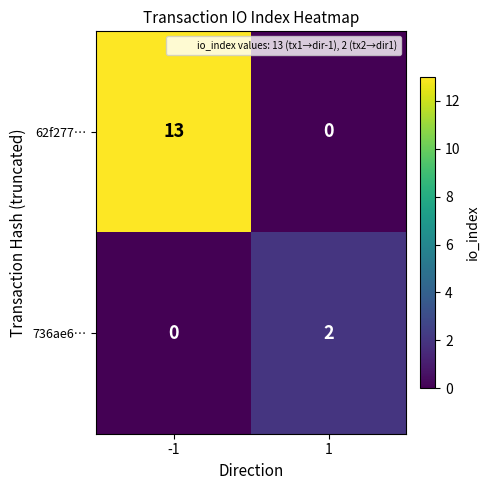

Reading left to right, extract all data points from this chart.

62f277…: -1=13	1=0
736ae6…: -1=0	1=2